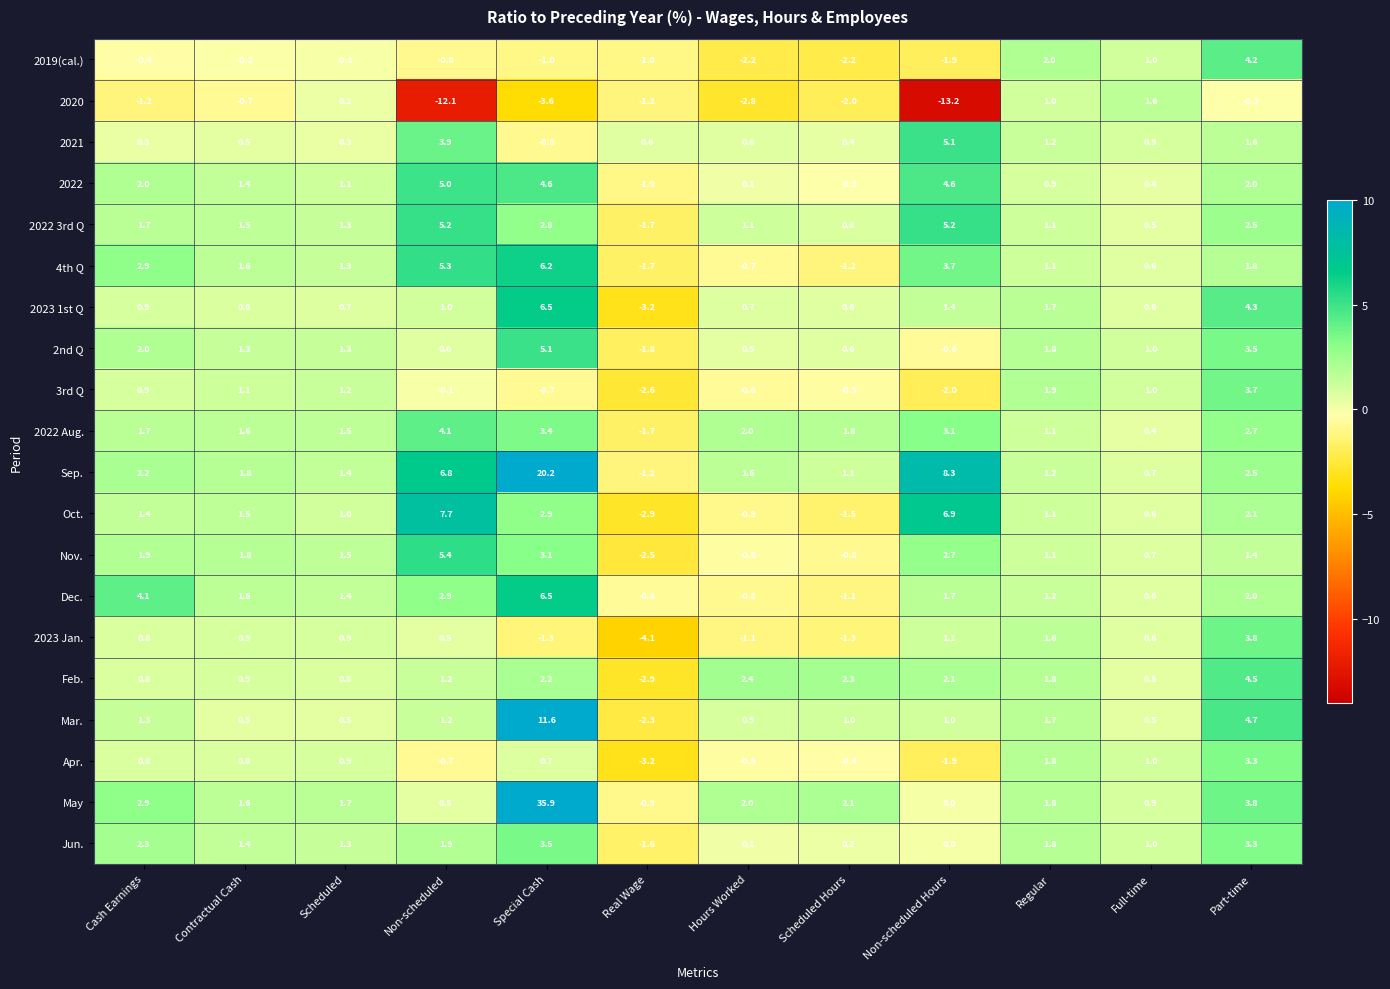

Which series has the largest range (max minus min)?

May